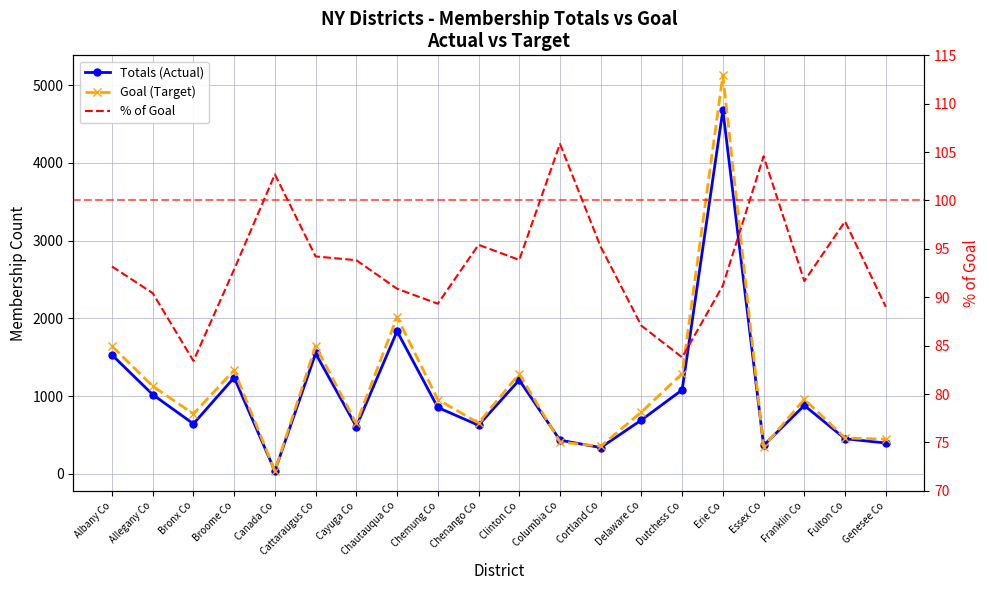

True or false: % of Goal has more than 0 points higher than both neighbors.

True